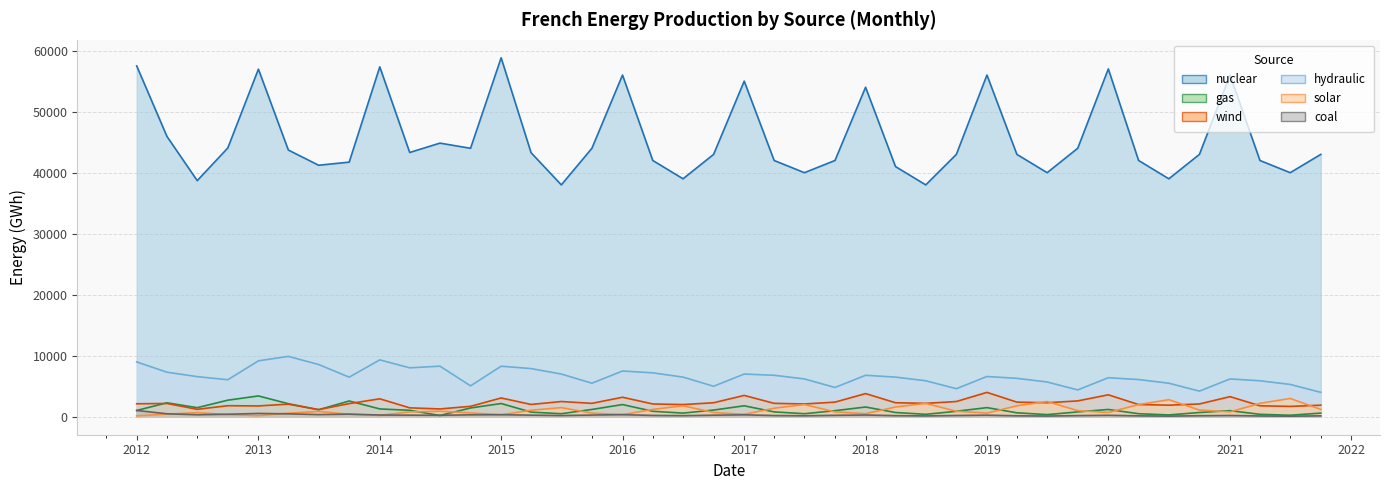

The value of nuclear at 2012-10 is 44052. True or false?

True